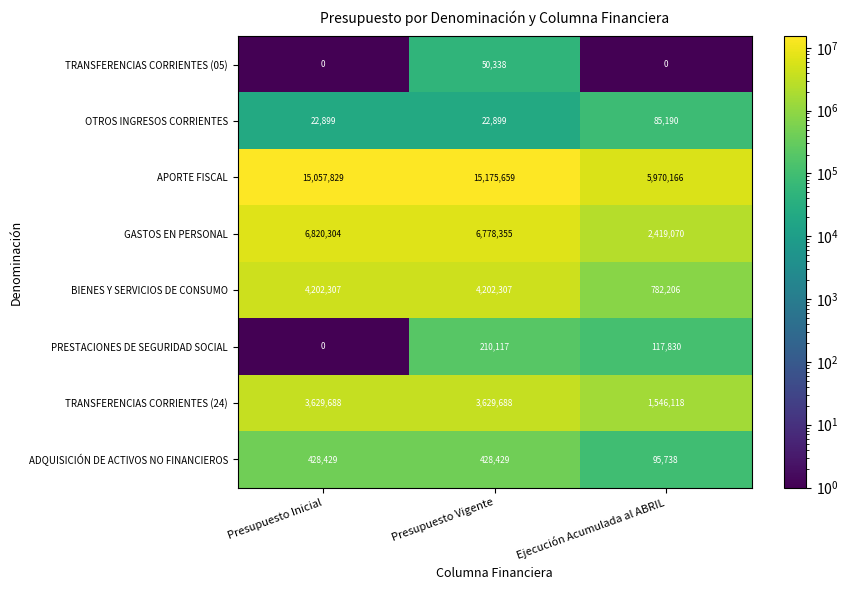

Which series has the largest total across all categories?

APORTE FISCAL